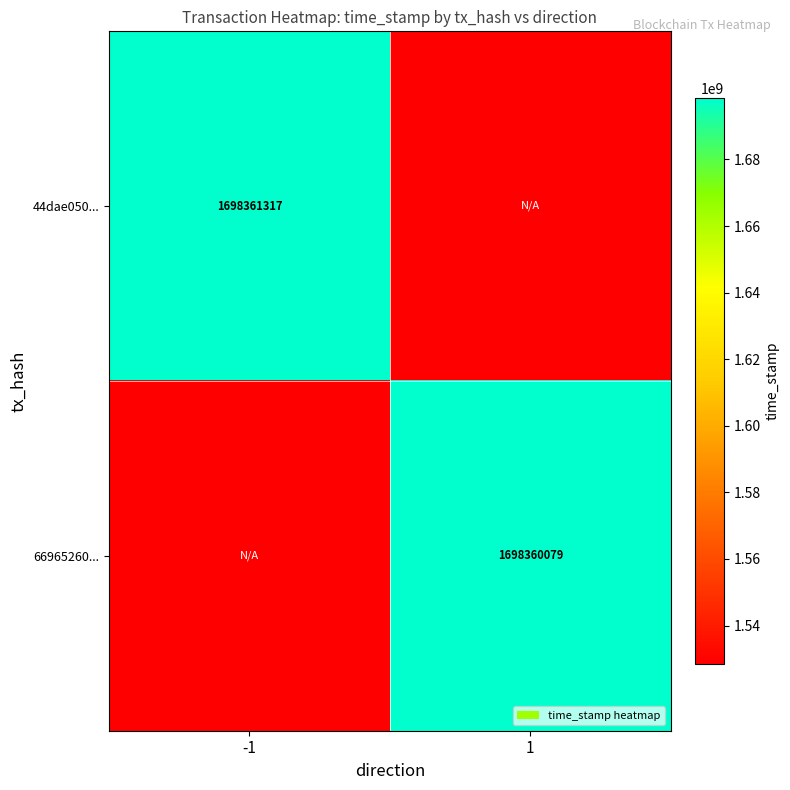

Which series has the widest spread of values?

44dae050...